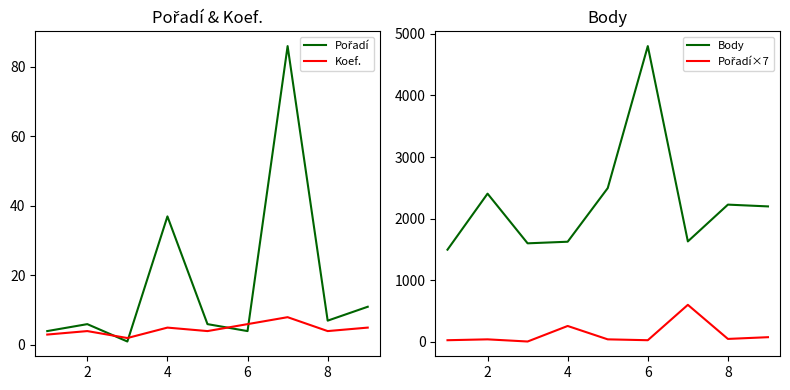

Which series has the widest spread of values?

Body